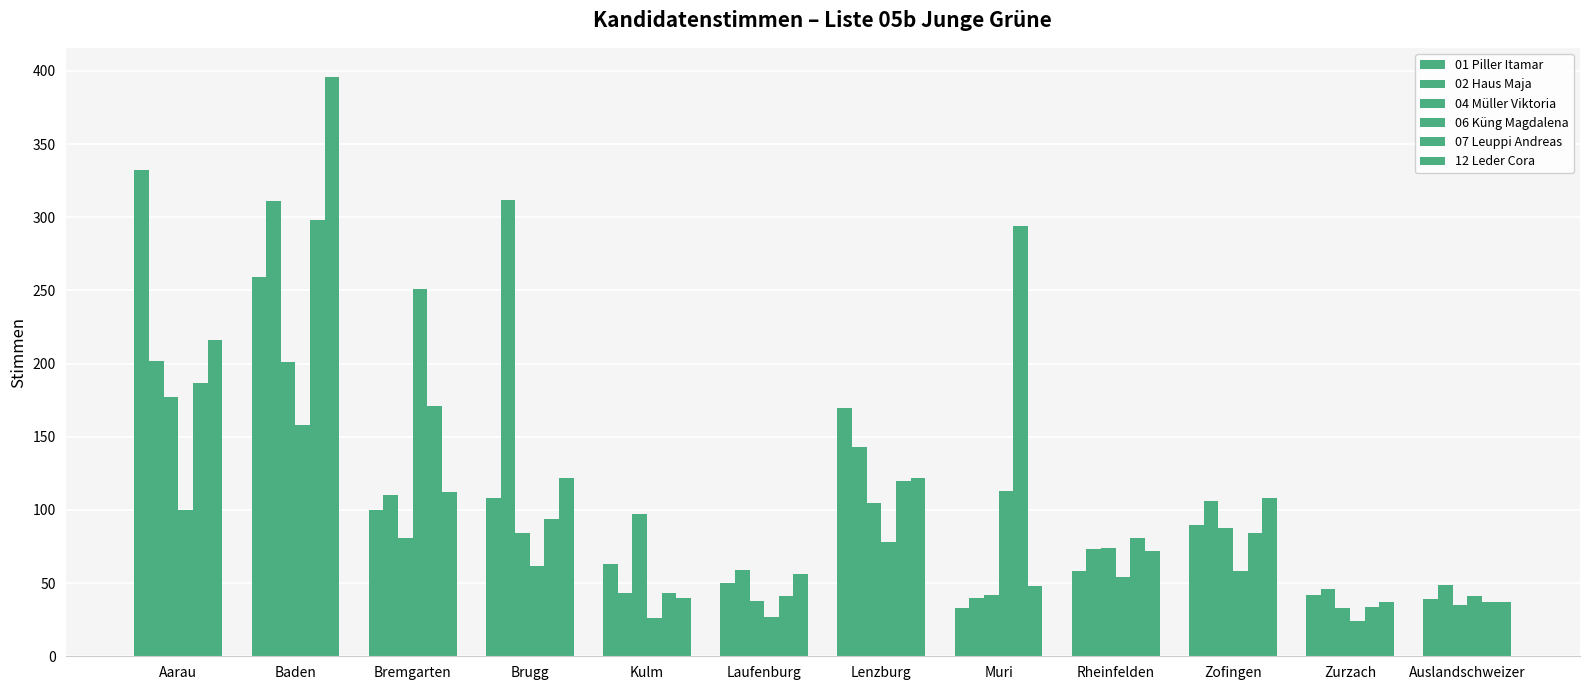

At which category is the sum across all series the highest?

Baden